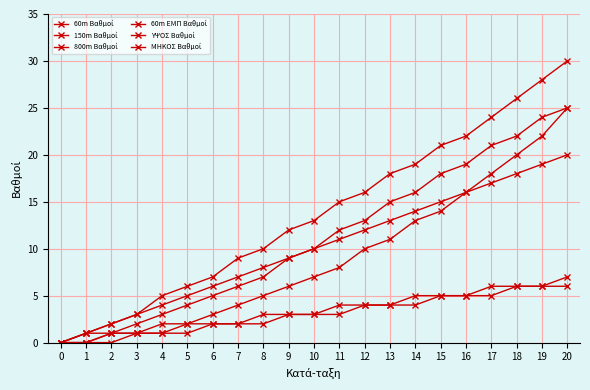

Reading left to right, what are all the values shown in this chart?

60m Βαθμοί: 0=0	1=1	2=2	3=3	4=4	5=5	6=6	7=7	8=8	9=9	10=10	11=11	12=12	13=13	14=14	15=15	16=16	17=17	18=18	19=19	20=20
150m Βαθμοί: 0=0	1=1	2=1	3=2	4=3	5=4	6=5	7=6	8=7	9=9	10=10	11=12	12=13	13=15	14=16	15=18	16=19	17=21	18=22	19=24	20=25
800m Βαθμοί: 0=0	1=0	2=1	3=1	4=2	5=2	6=3	7=4	8=5	9=6	10=7	11=8	12=10	13=11	14=13	15=14	16=16	17=18	18=20	19=22	20=25
60m ΕΜΠ Βαθμοί: 0=0	1=1	2=2	3=3	4=5	5=6	6=7	7=9	8=10	9=12	10=13	11=15	12=16	13=18	14=19	15=21	16=22	17=24	18=26	19=28	20=30
ΥΨΟΣ Βαθμοί: 0=0	1=0	2=1	3=1	4=1	5=2	6=2	7=2	8=3	9=3	10=3	11=4	12=4	13=4	14=5	15=5	16=5	17=6	18=6	19=6	20=7
ΜΗΚΟΣ Βαθμοί: 0=0	1=0	2=0	3=1	4=1	5=1	6=2	7=2	8=2	9=3	10=3	11=3	12=4	13=4	14=4	15=5	16=5	17=5	18=6	19=6	20=6